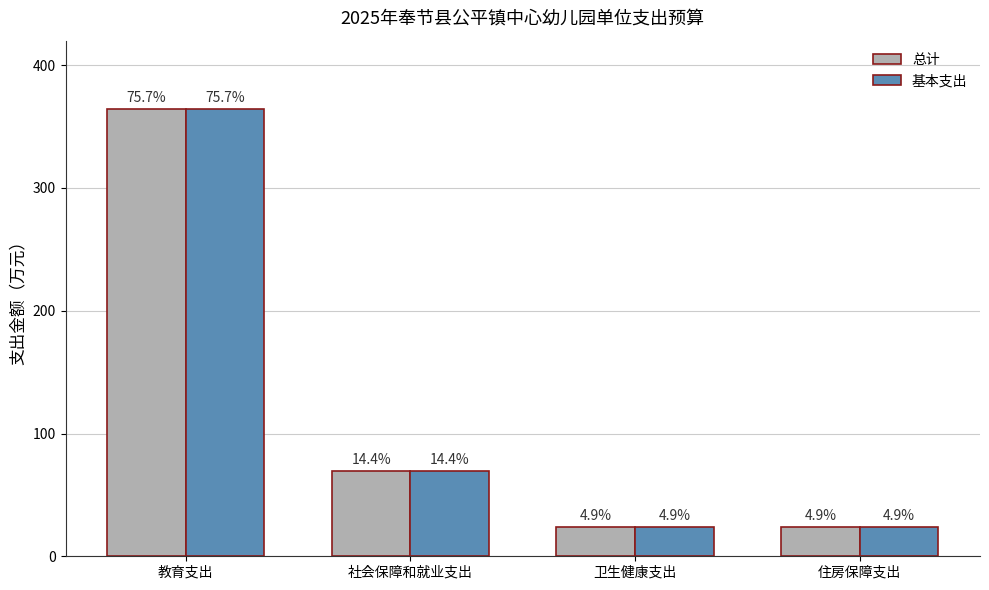

At 卫生健康支出, list the series in order from largest to smallest.

总计, 基本支出